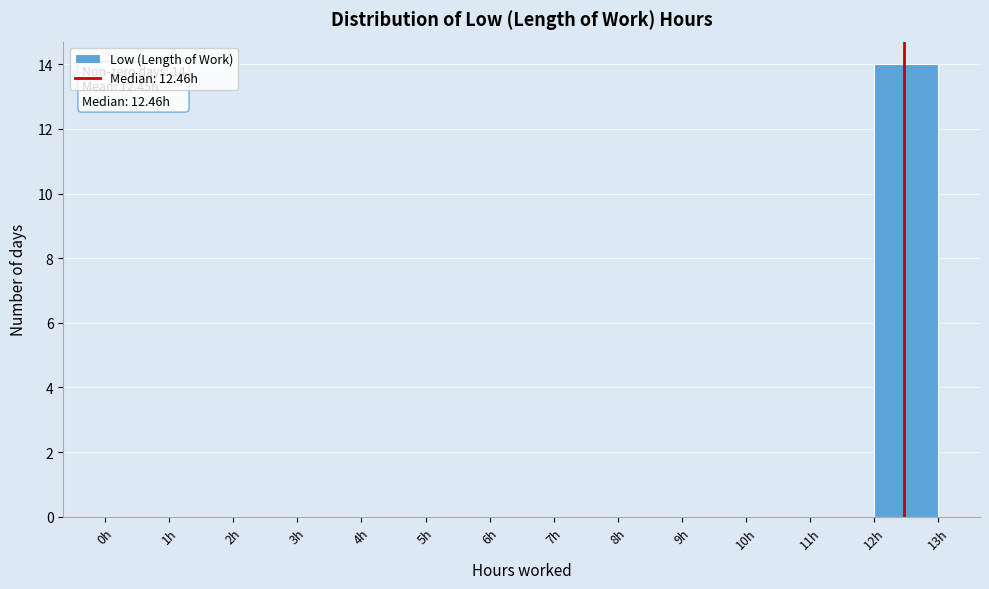

Over which range of the x-axis is the bar tallest?

12 to 13